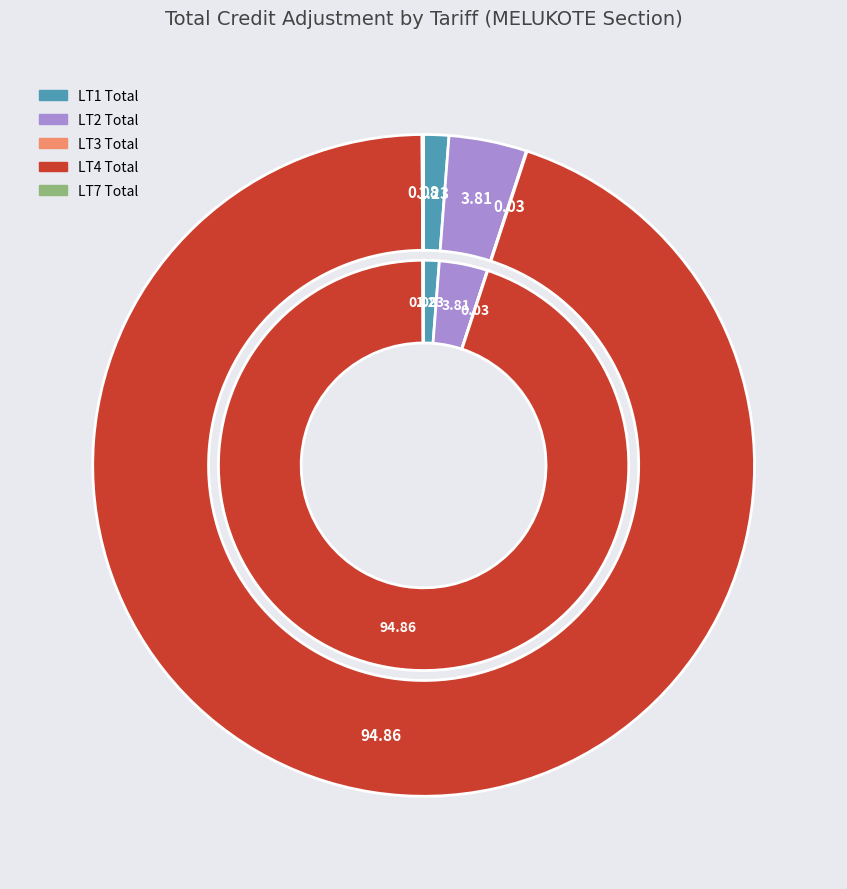

Is it true that LT1 Total is 1% of the pie?

True